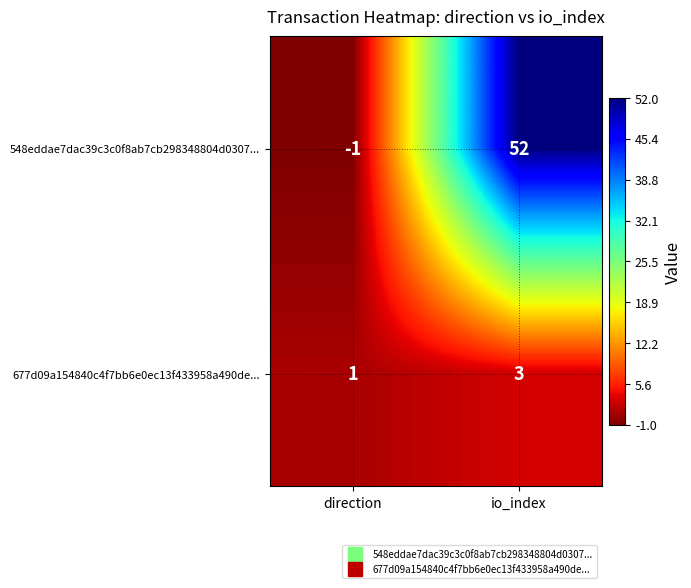

The value of 677d09a154840c4f7bb6e0ec13f433958a490de... at direction is 1. True or false?

True